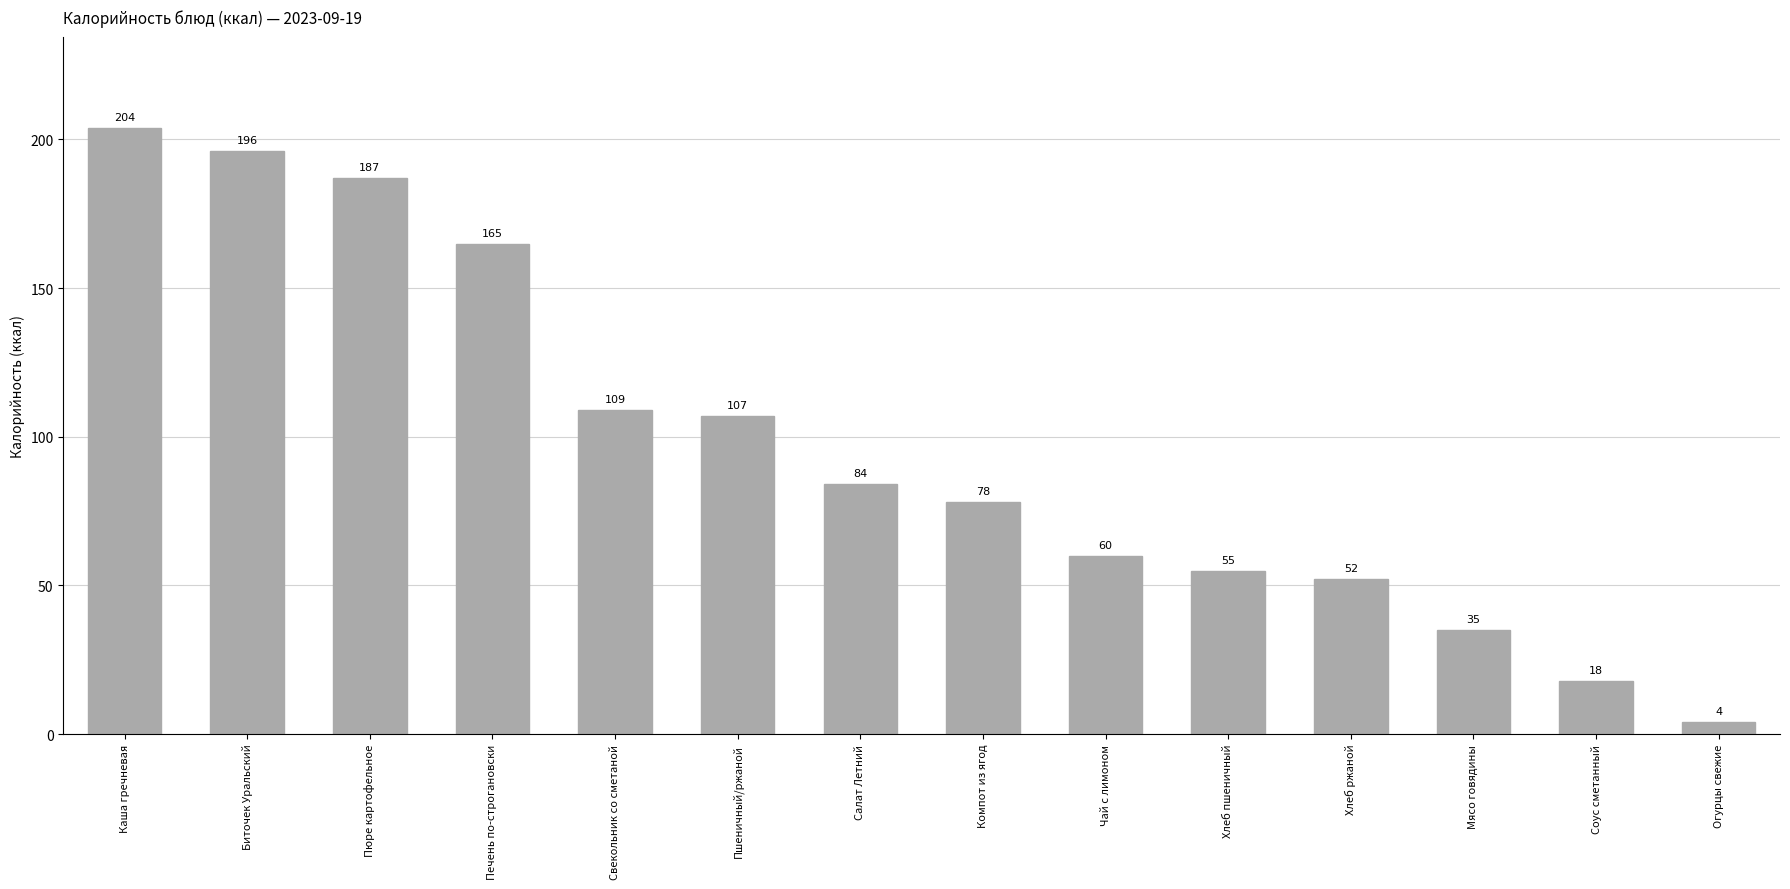

The chart shows a value of 196 at Биточек Уральский. True or false?

True